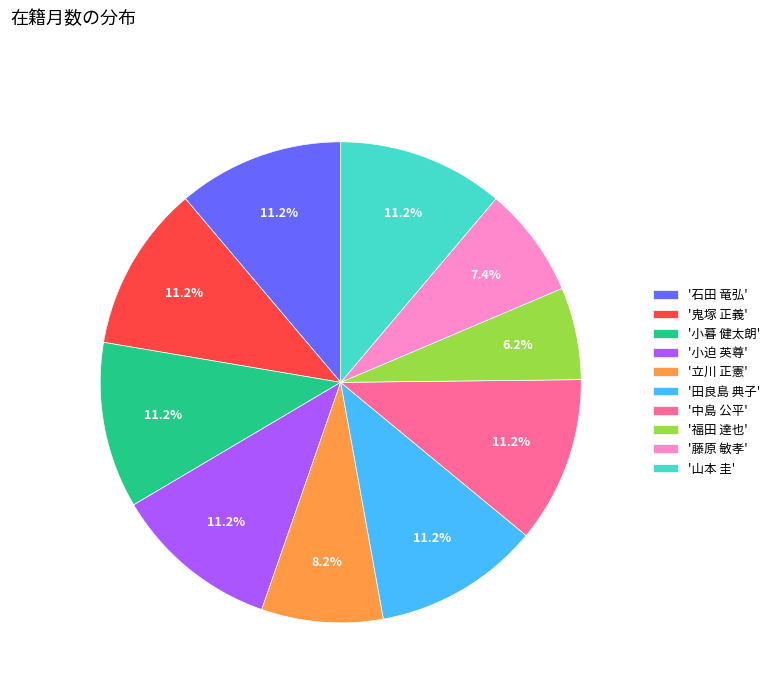

Count the number of slices in the pie.

10